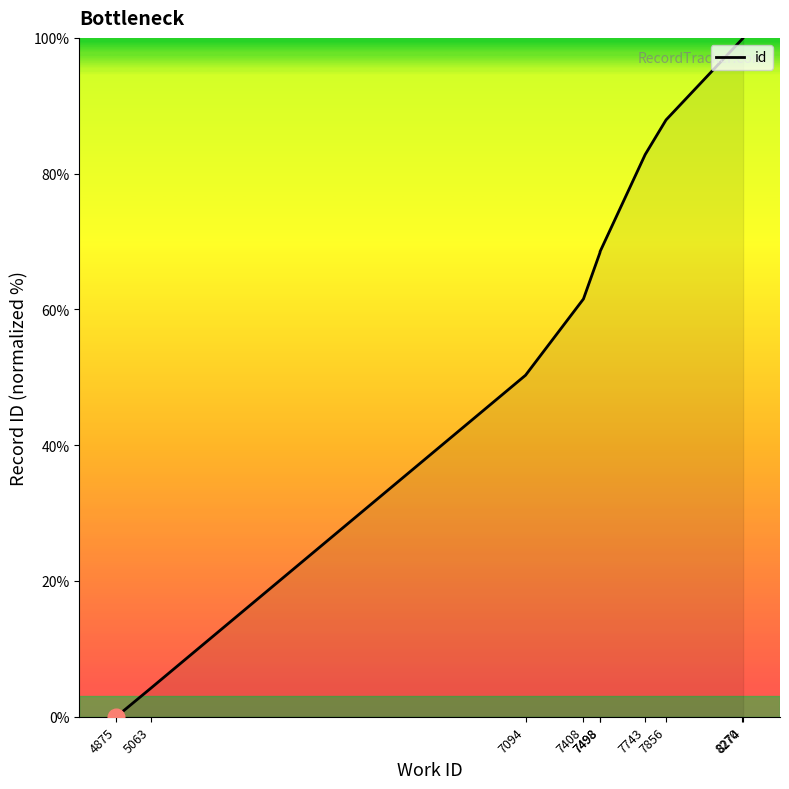

How many values are above zero?

9